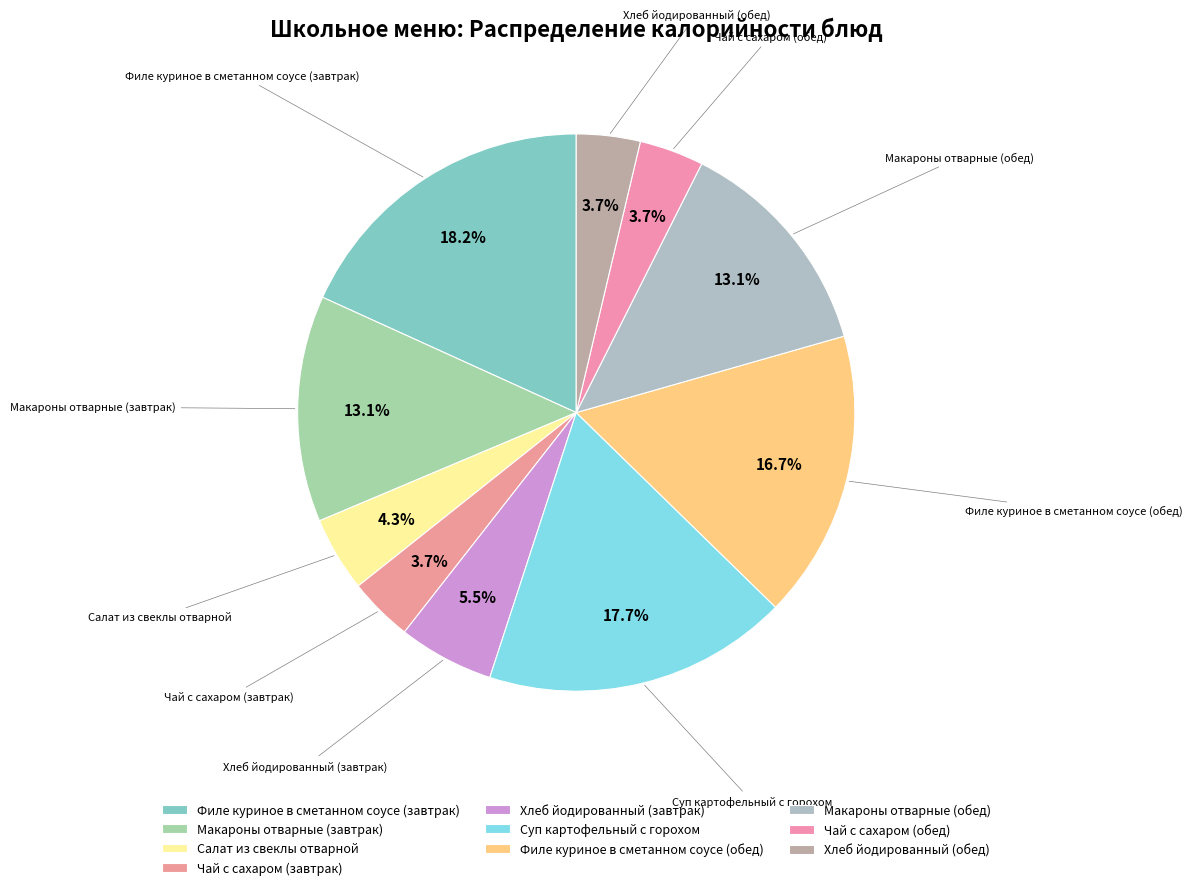

To the nearest percent, what percentage of the pie is Макароны отварные (обед)?

13%